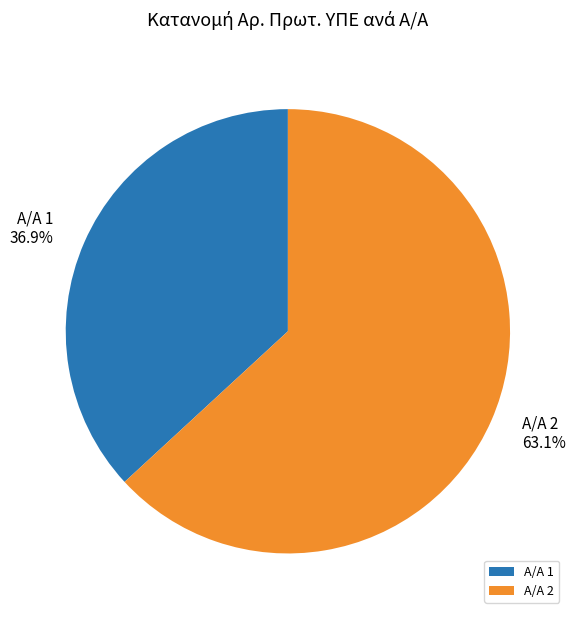

Between Α/Α 1 and Α/Α 2, which is larger?

Α/Α 2